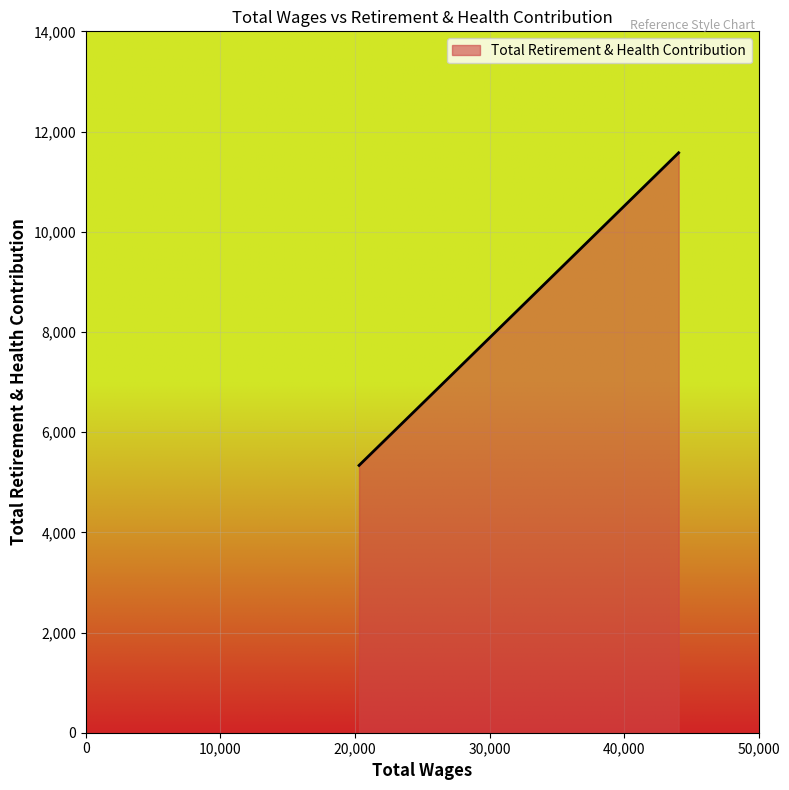

What is the difference between the maximum and minimum values?

6240